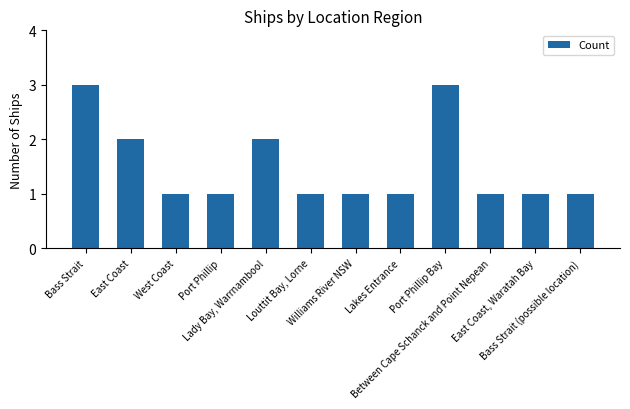

Approximately how many times larger is the value at East Coast compared to Bass Strait (possible location)?

2.0